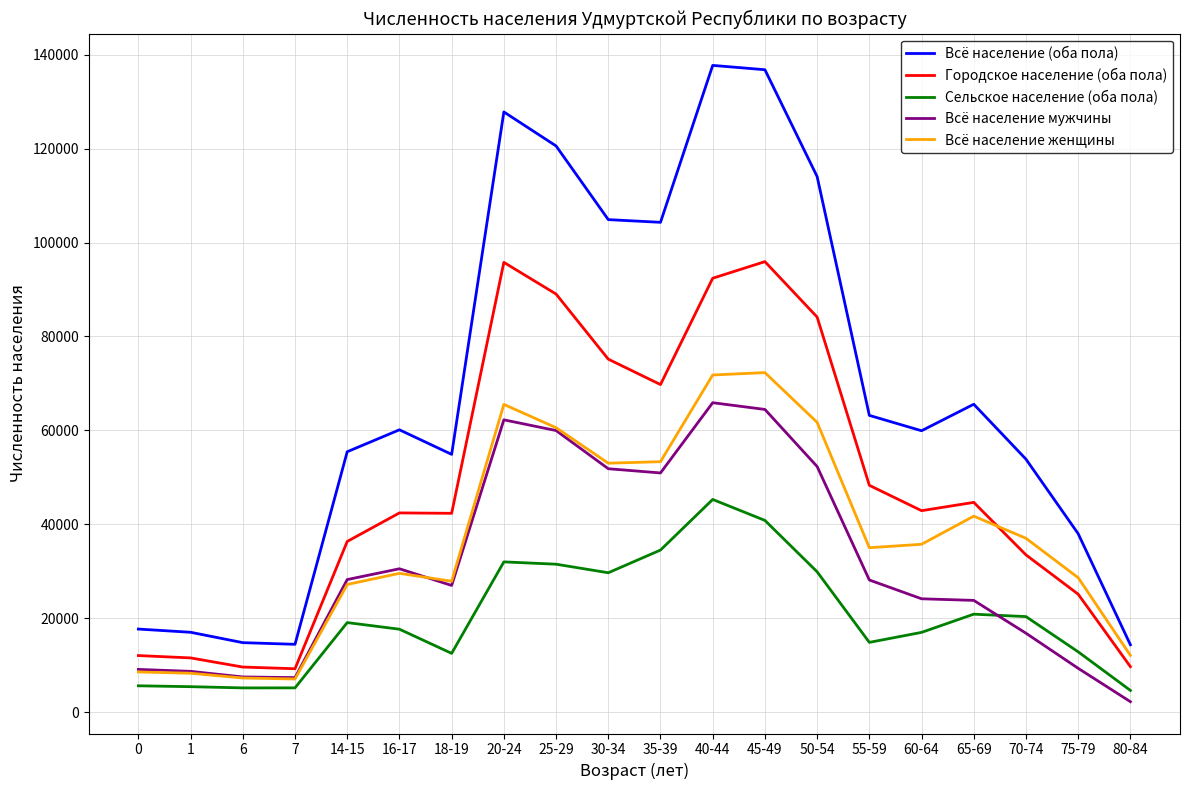

What position from the right is 65-69?

4